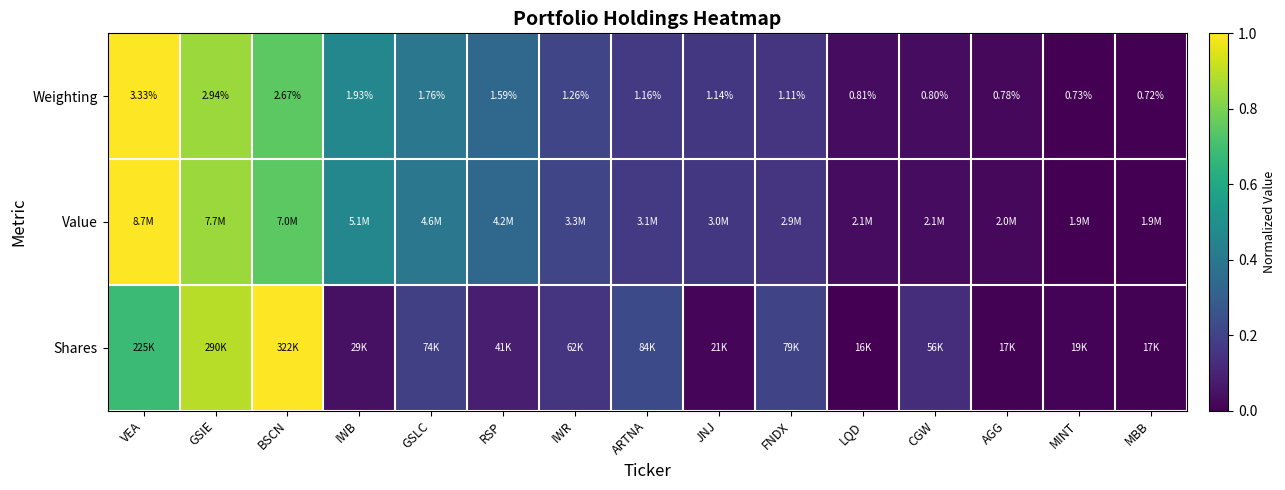

What is the total value across all series at LQD?

0.1